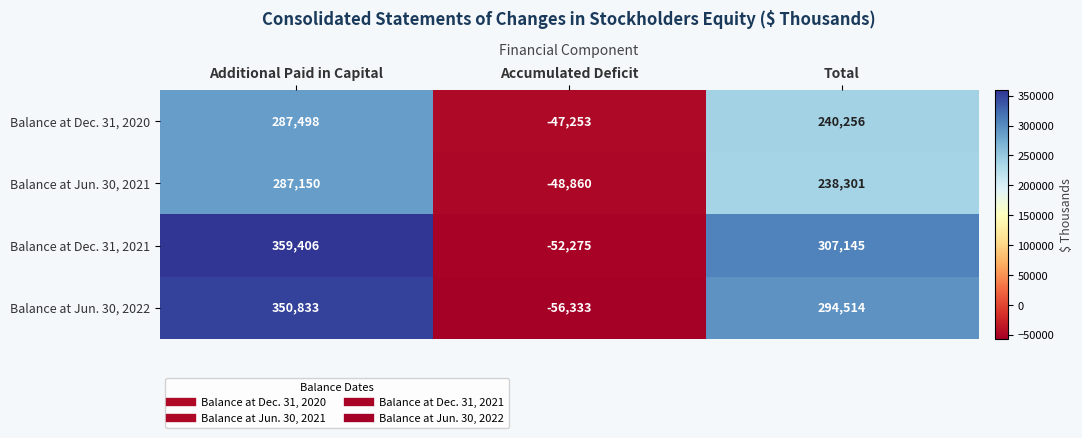

What value does the Balance at Dec. 31, 2020 series have at Additional Paid in Capital?

287498